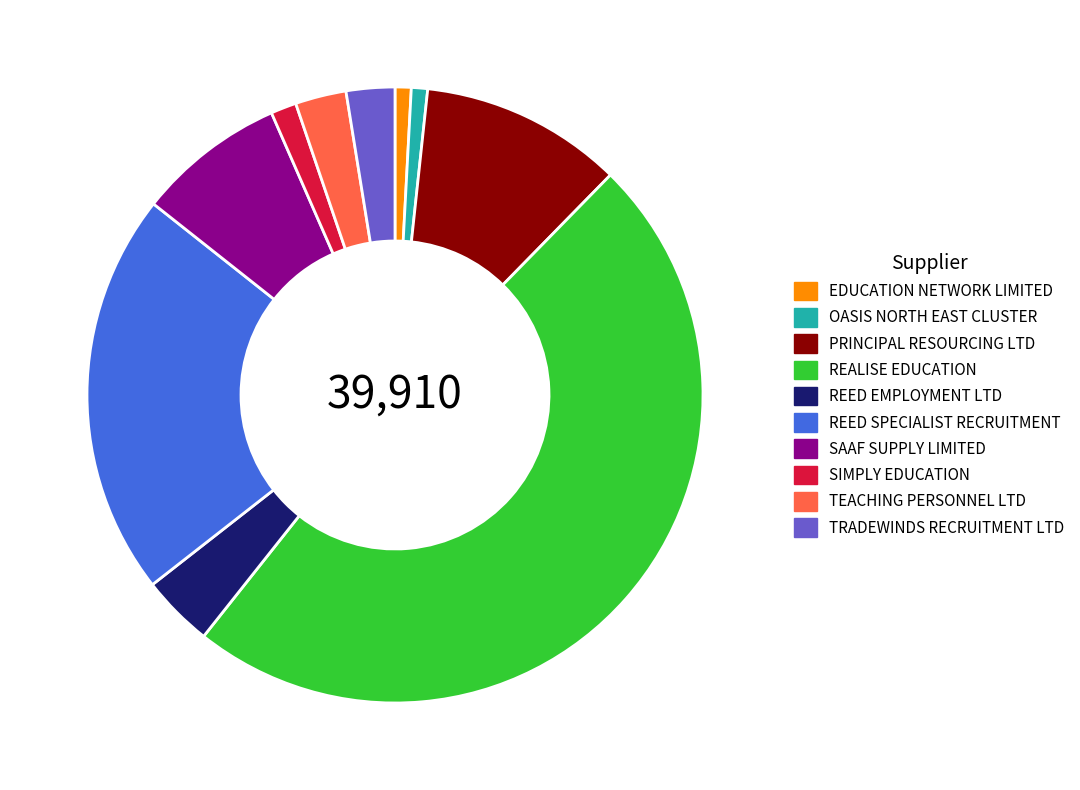

Is OASIS NORTH EAST CLUSTER the majority of the pie?

No